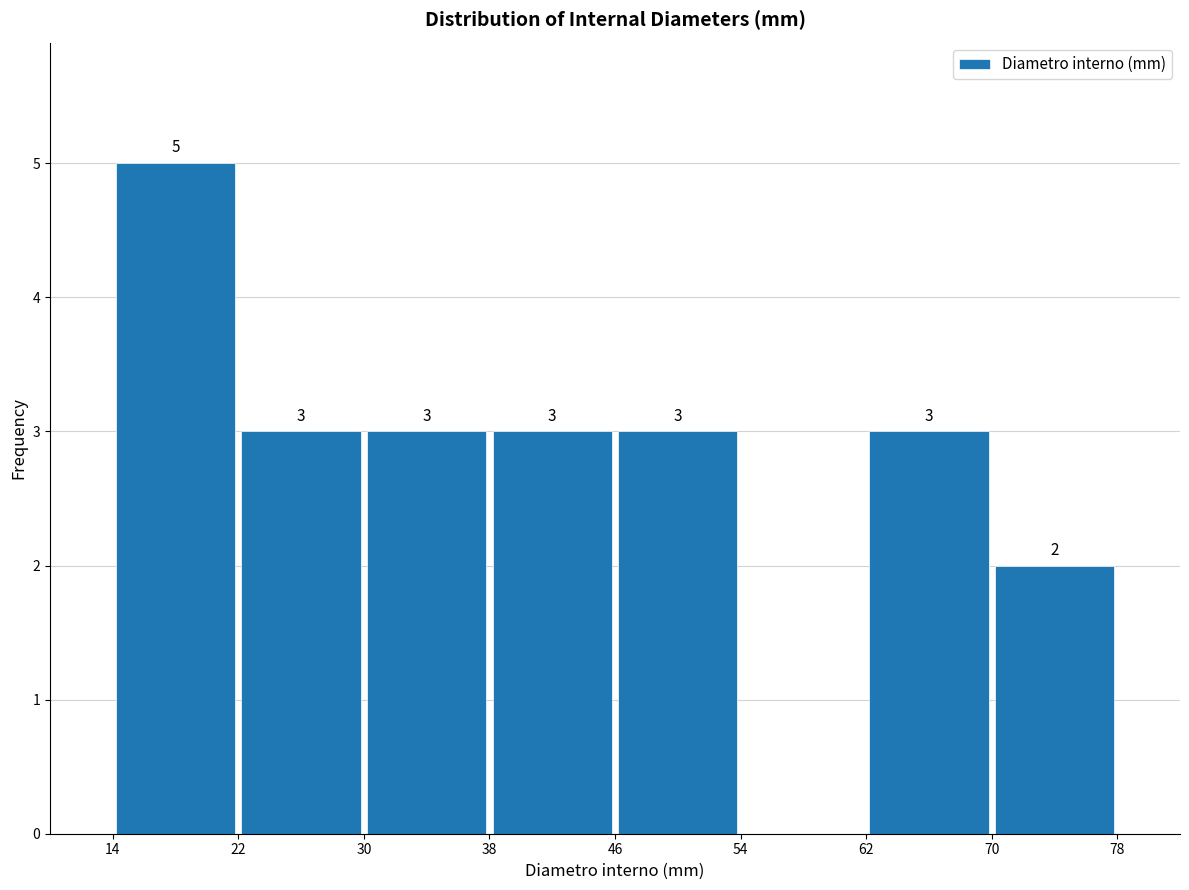

Which range on the x-axis has the tallest bar?

14 to 22